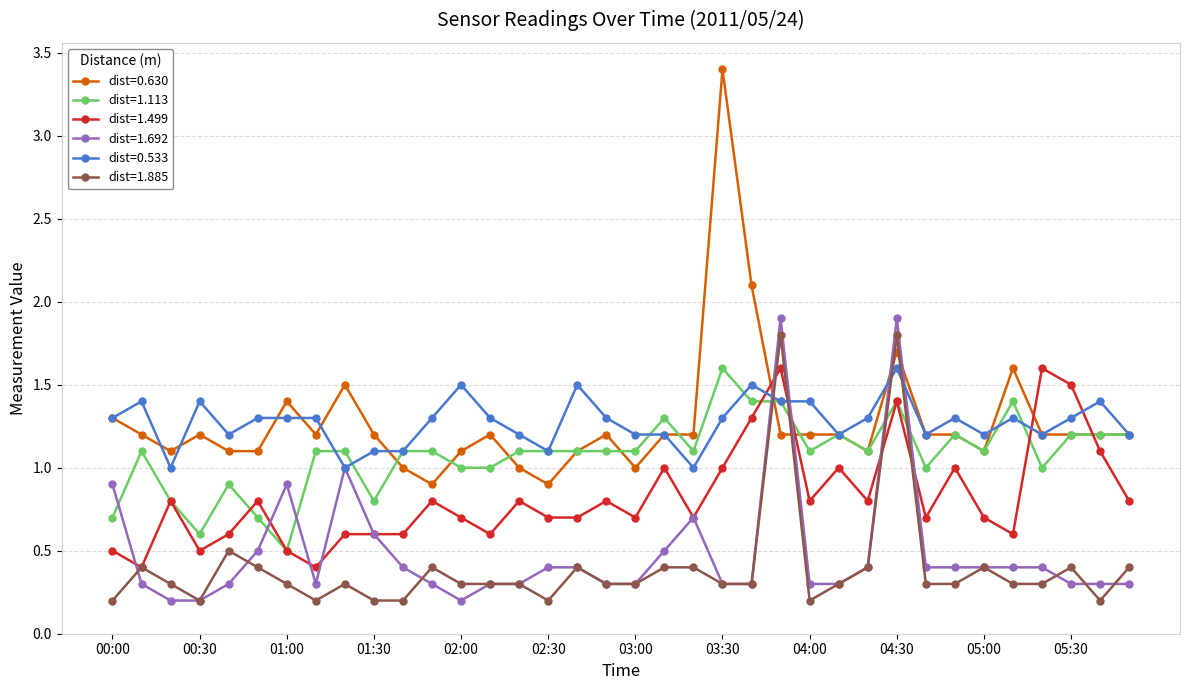

True or false: dist=1.113 and dist=1.885 intersect in this chart.

True